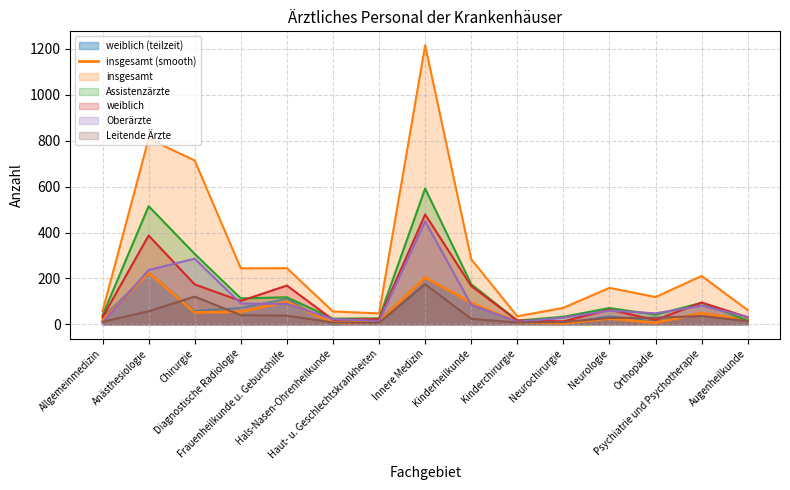

Which category has the lowest value across all series?

Neurochirurgie